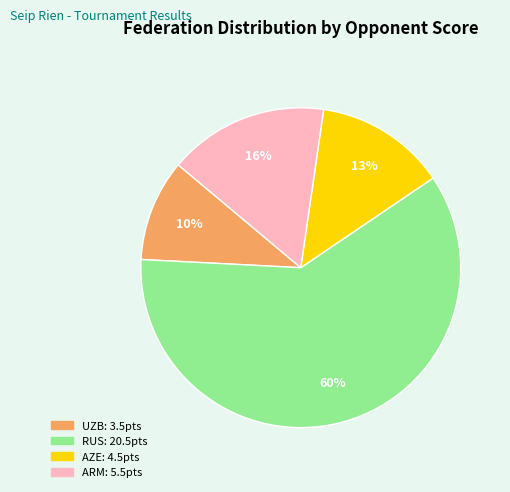

Does any single category account for the majority?

Yes